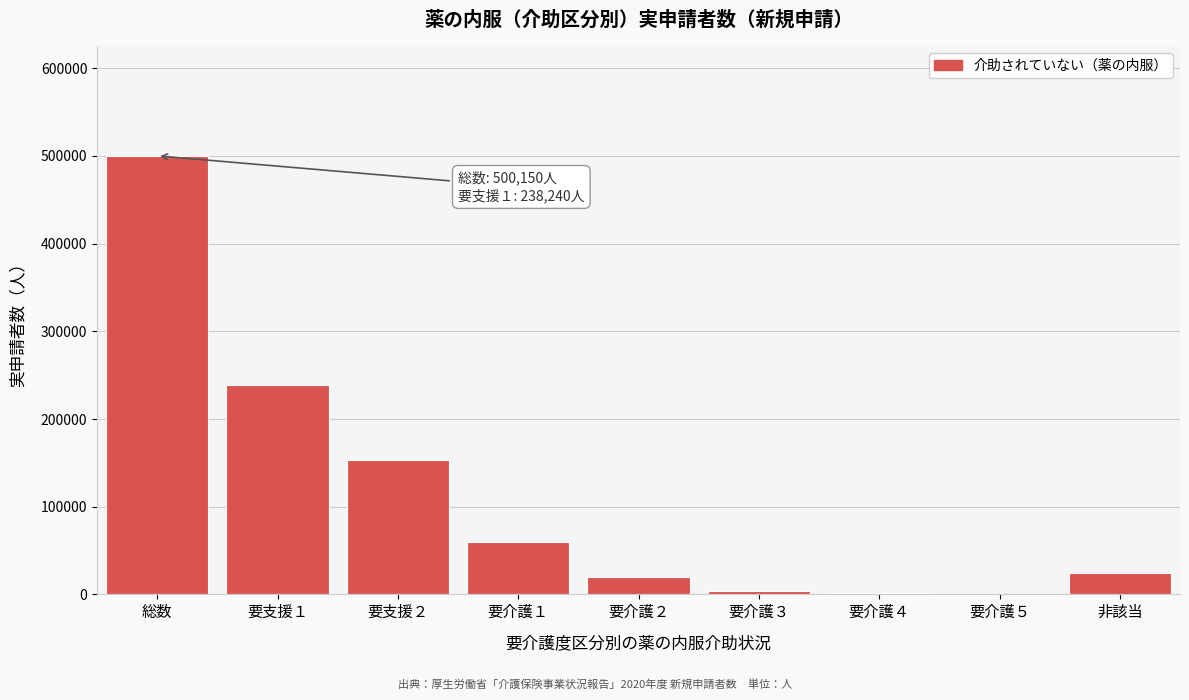

What is the change in value from 要介護１ to 要介護２?

-39920